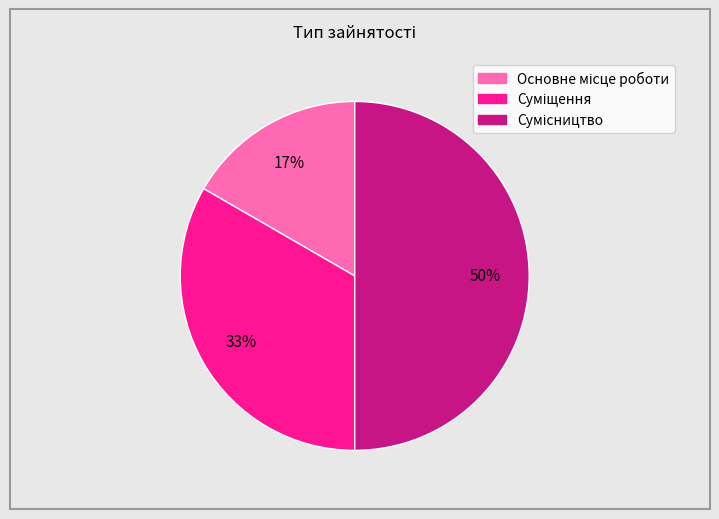

To the nearest percent, what is the average slice percentage?

33%